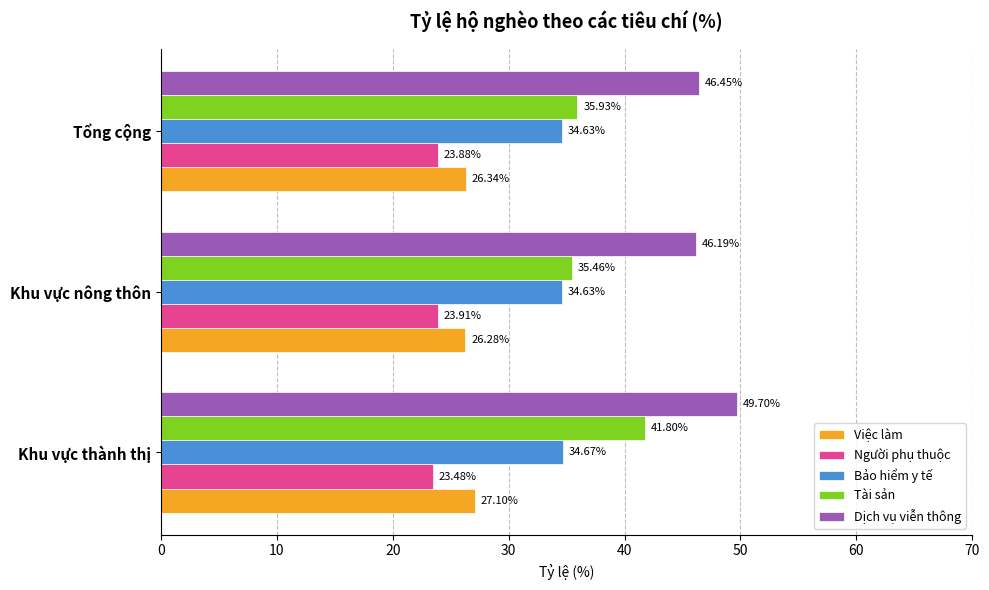

Rank the categories by Người phụ thuộc value from lowest to highest.

Khu vực thành thị, Tổng cộng, Khu vực nông thôn